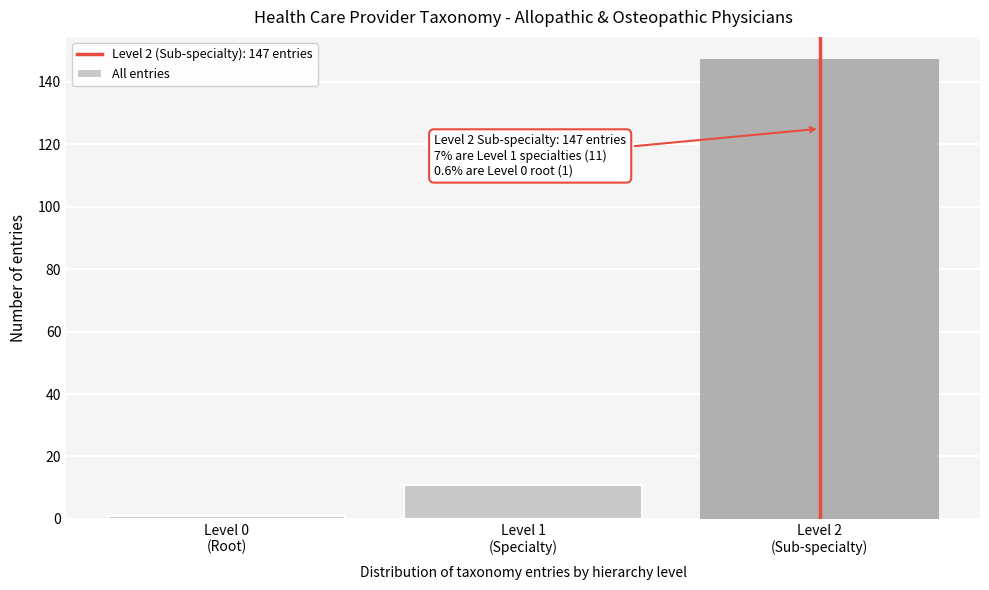

Reading left to right, transcribe all the data shown in this chart.

1	11	147